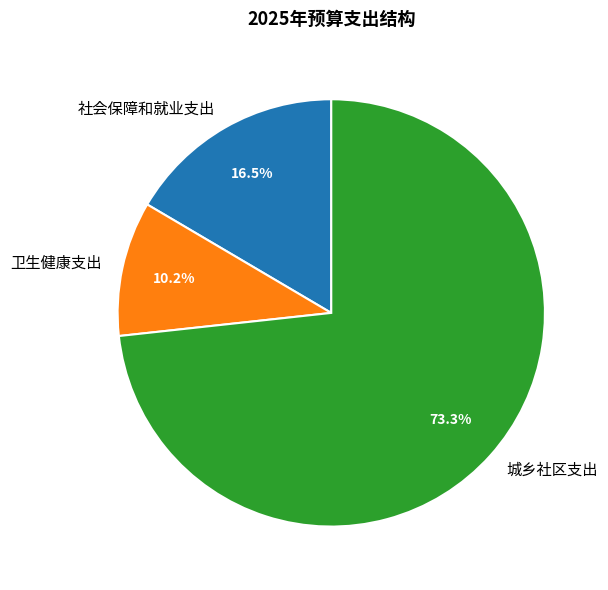

Combined, do 社会保障和就业支出 and 卫生健康支出 account for over 50%?

No